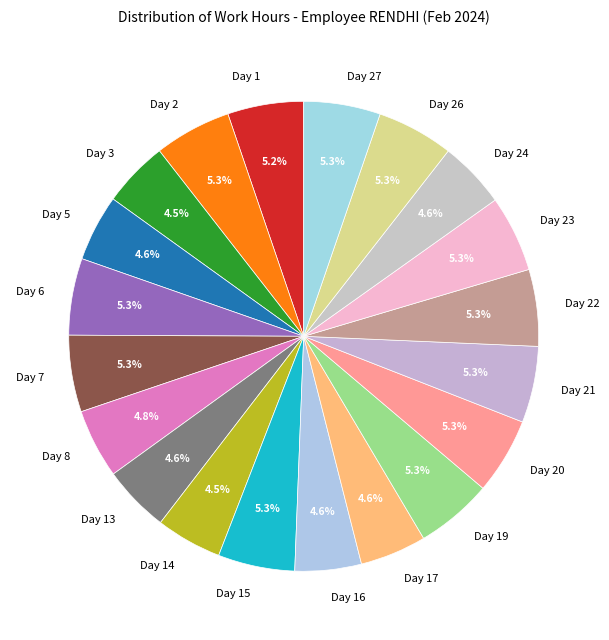

Does any single category account for the majority?

No